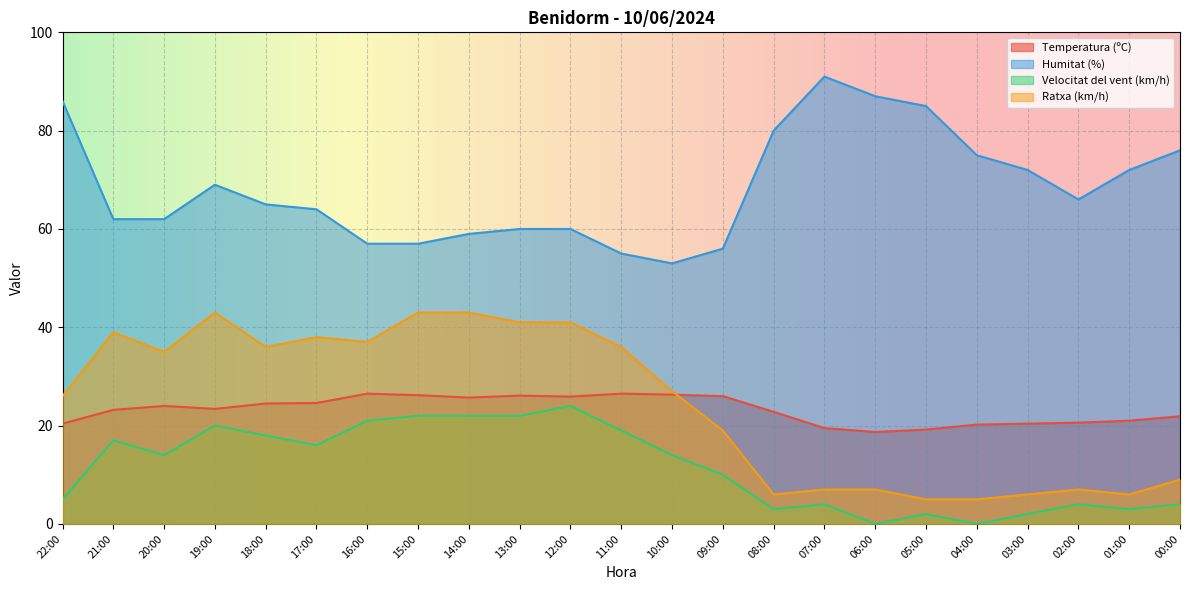

What is the maximum value shown in the chart?

91.0